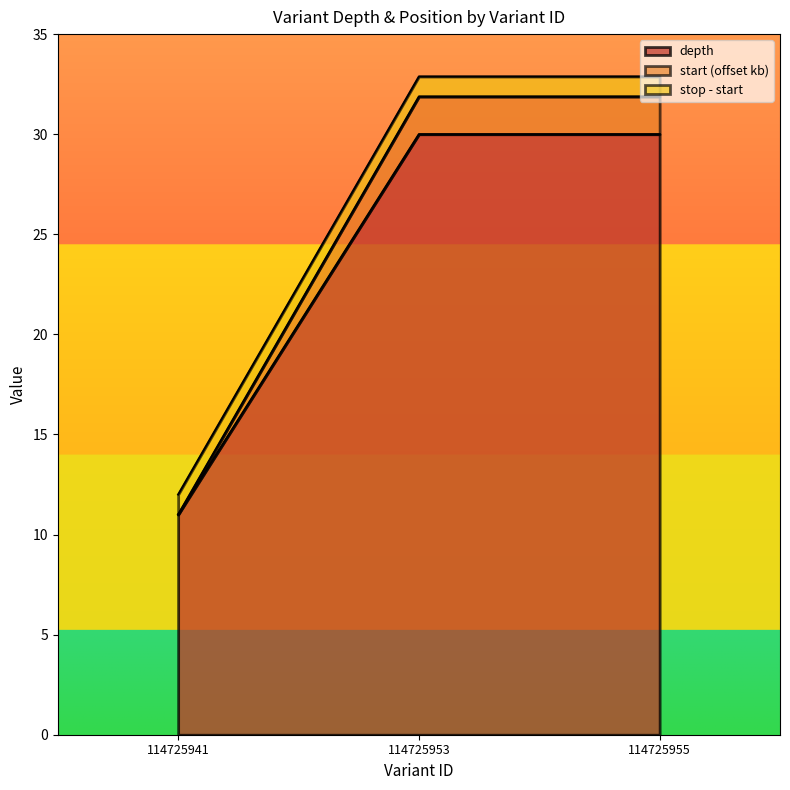

How many distinct data groups are displayed?

3